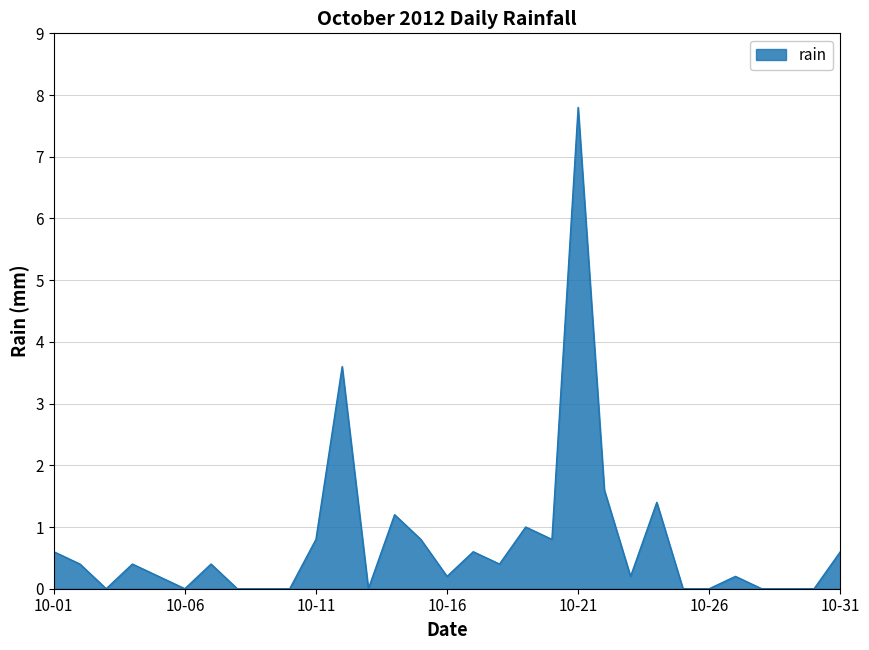

What is the difference between the maximum and minimum values?

7.8